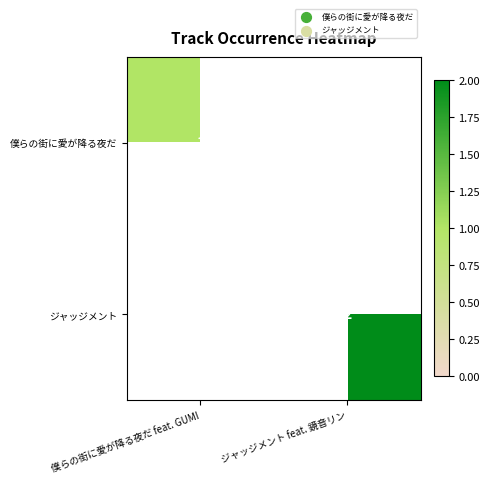

The value of 僕らの街に愛が降る夜だ at 僕らの街に愛が降る夜だ feat. GUMI is 1. True or false?

True